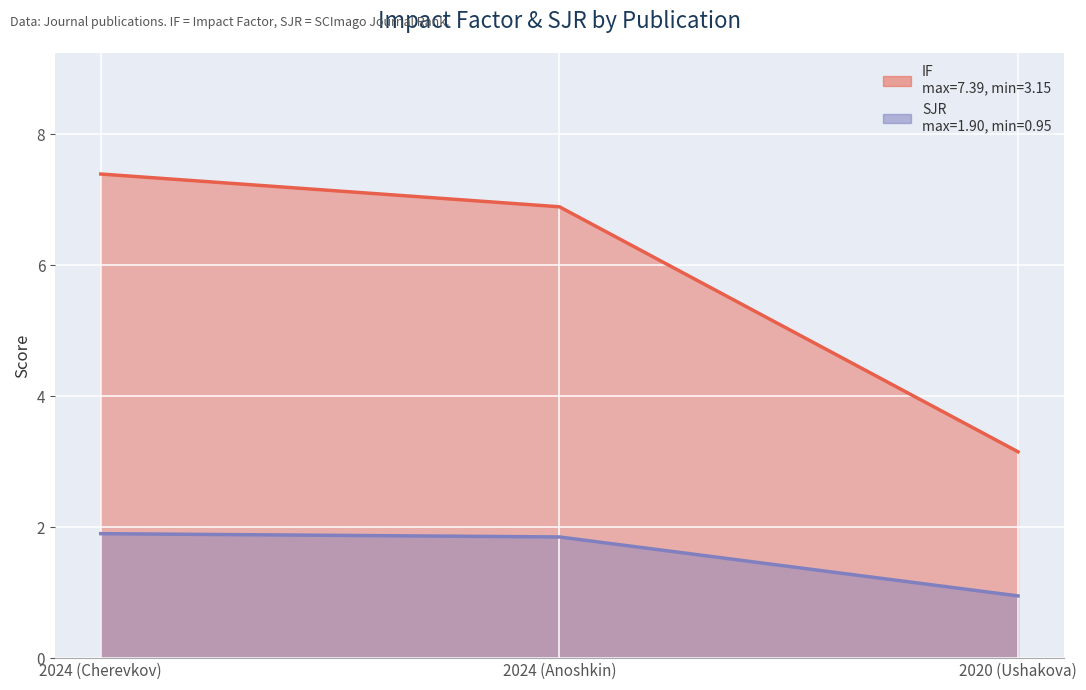

Reading left to right, extract all data points from this chart.

IF: 7.4	6.9	3.1
SJR: 1.9	1.9	0.9